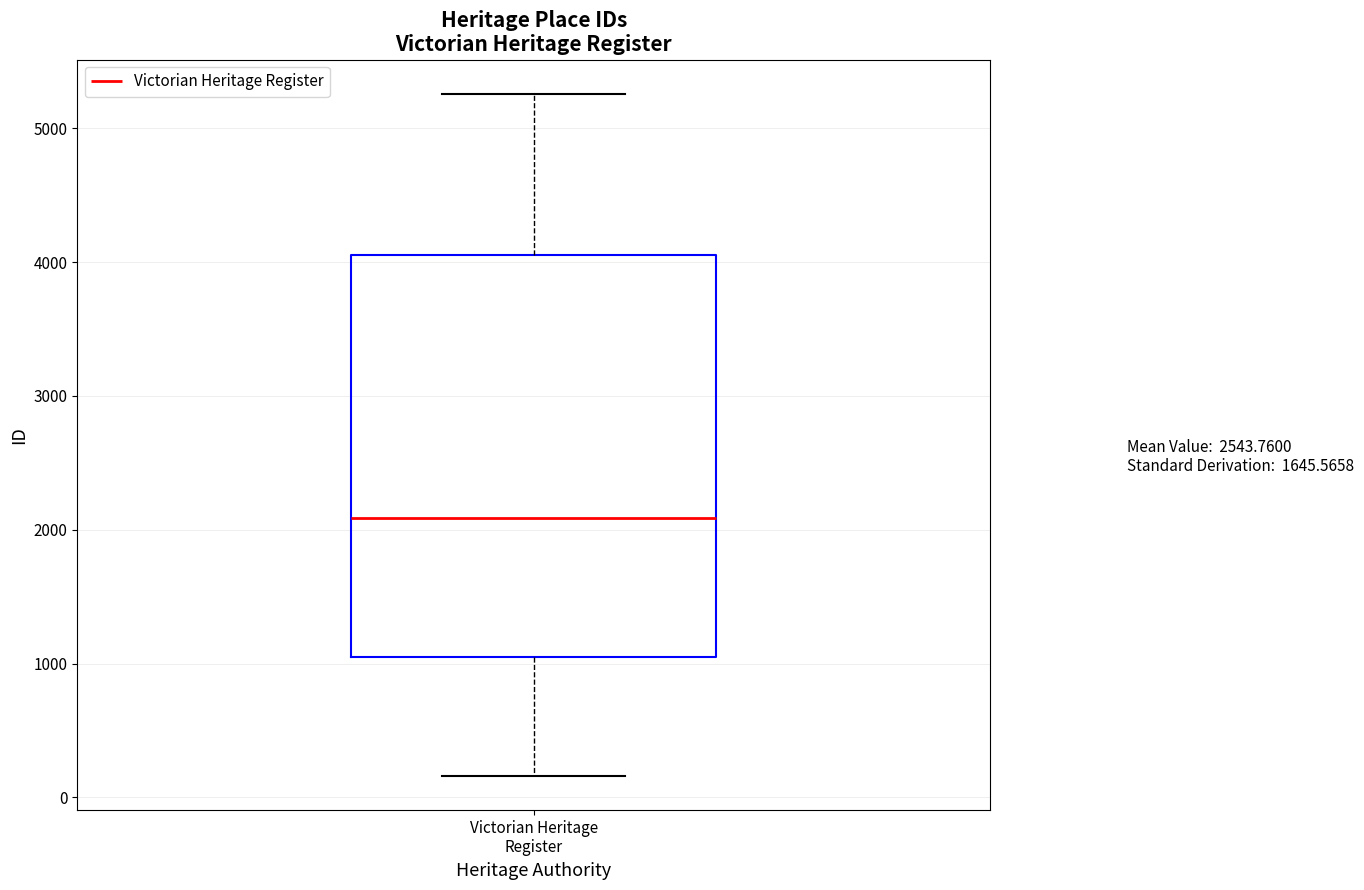

Read this box plot against the y-axis: the position of the median line, the range covered by the box, and the ends of both whiskers. The values are not printed on the chart, so give them approximately, as read against the axis.

median 2100, box 1100 to 4100, whiskers 200 to 5300